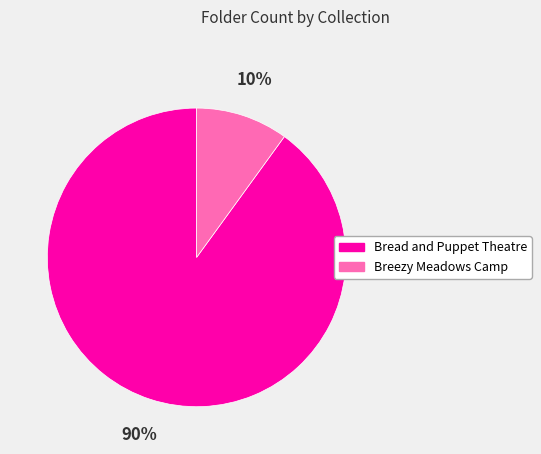

Does any single category account for the majority?

Yes